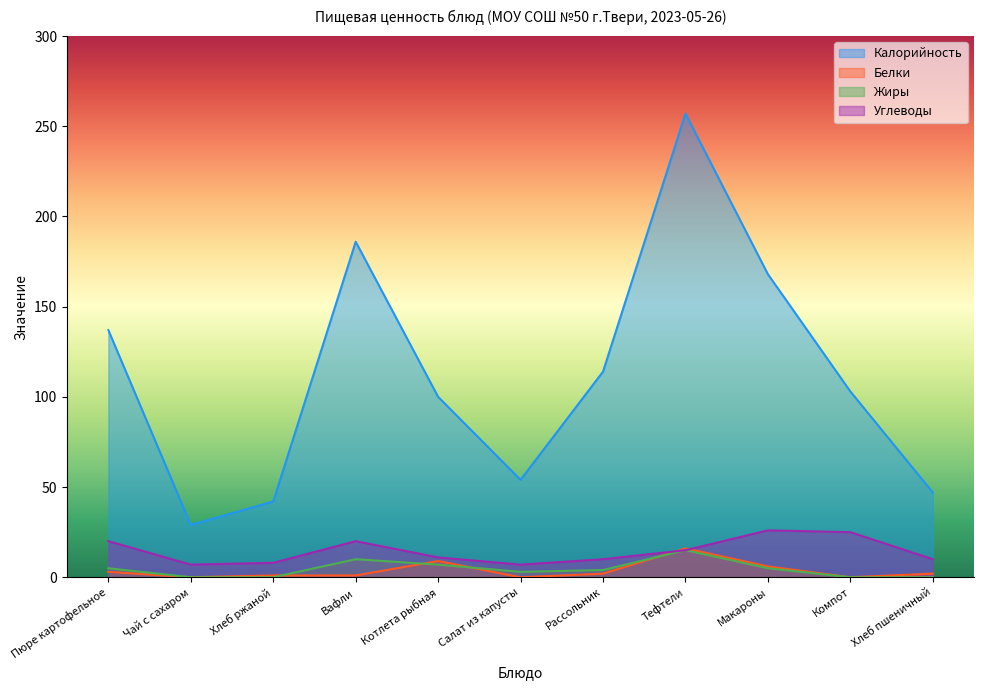

How many interior local peaks does the Углеводы series have?

2